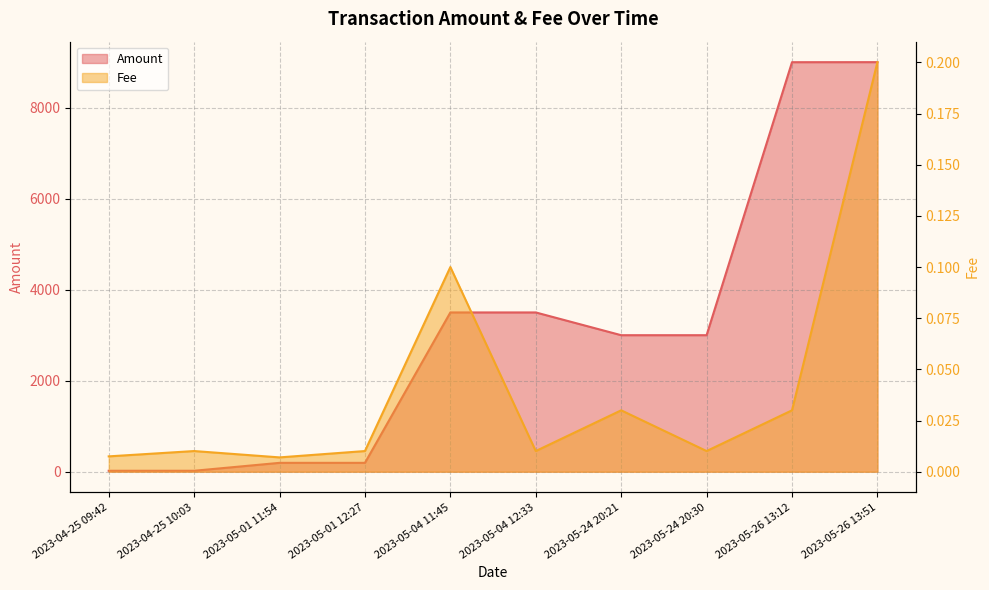

List the series in order of their overall mean, highest first.

Amount, Fee